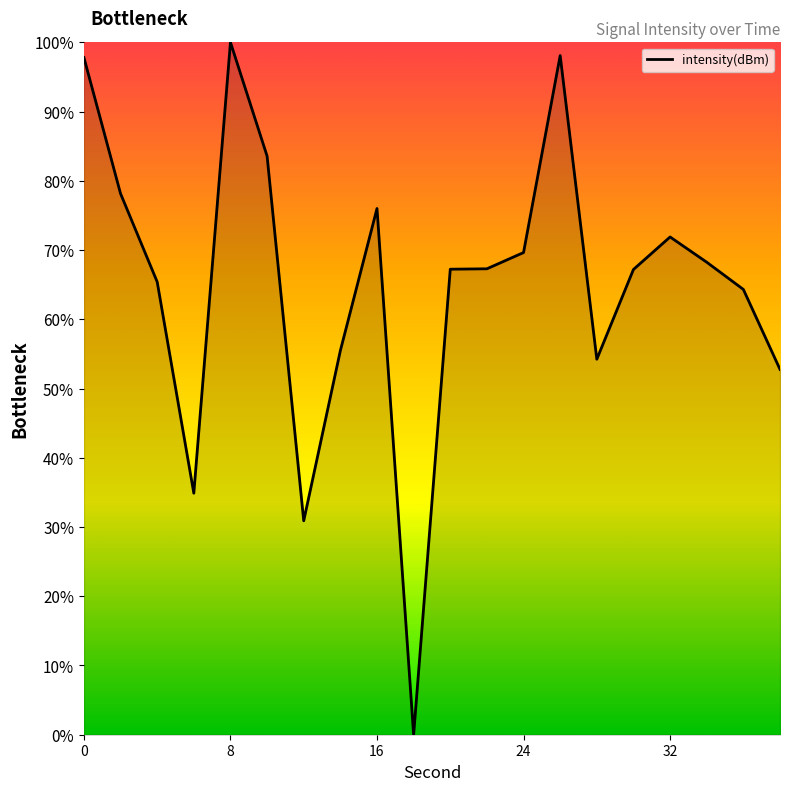

What is the difference between the maximum and minimum values?

100.0